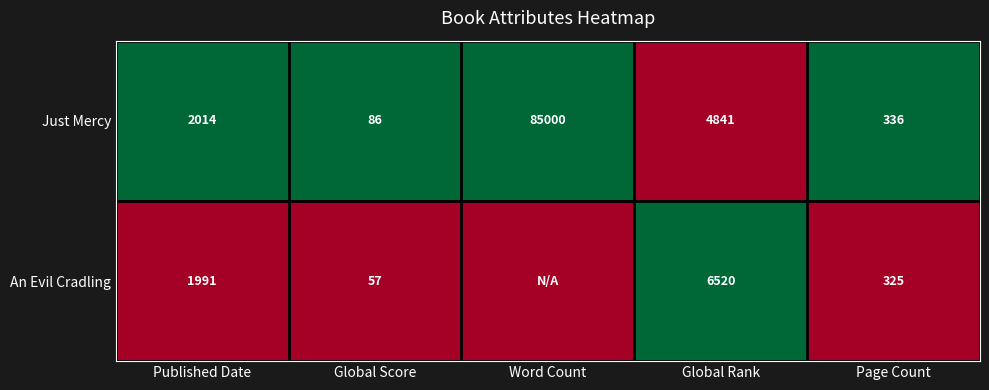

Is it true that An Evil Cradling equals 105 at Page Count?

False